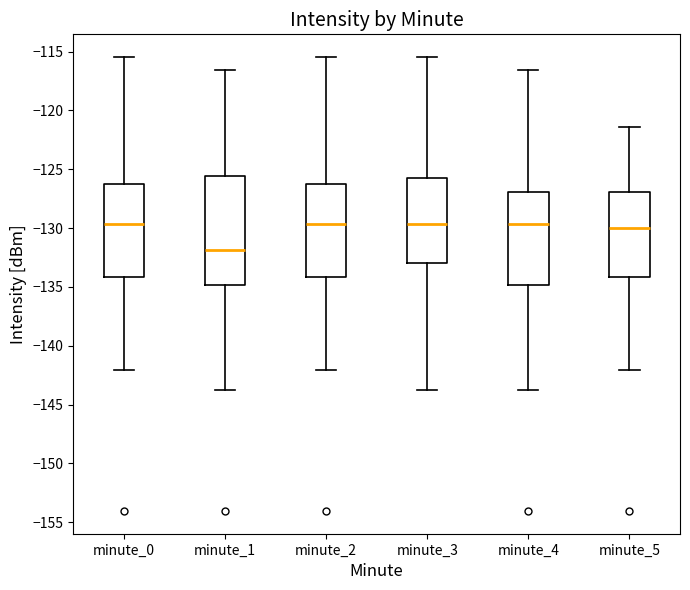

Where is the lower edge of the box for minute_5 on the y-axis? The values are not printed on the chart, so give them approximately, as read against the axis.

-134.0